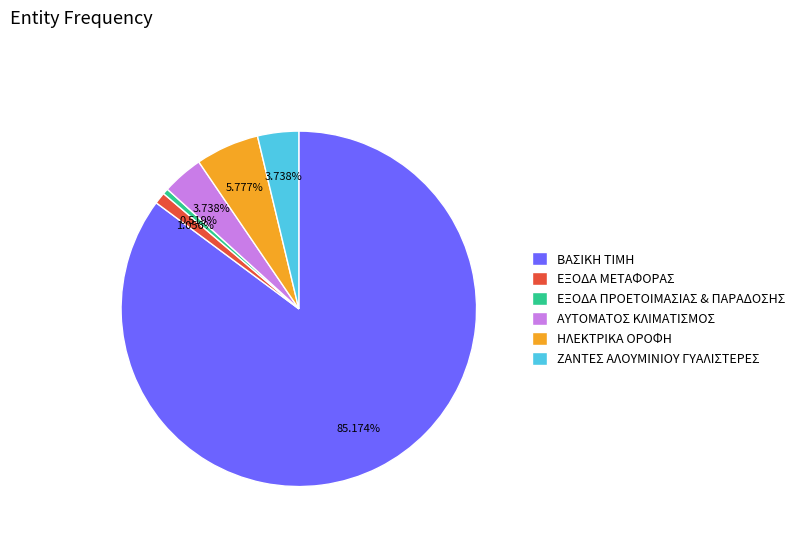

Which category has the smallest portion of the pie?

ΕΞΟΔΑ ΠΡΟΕΤΟΙΜΑΣΙΑΣ & ΠΑΡΑΔΟΣΗΣ